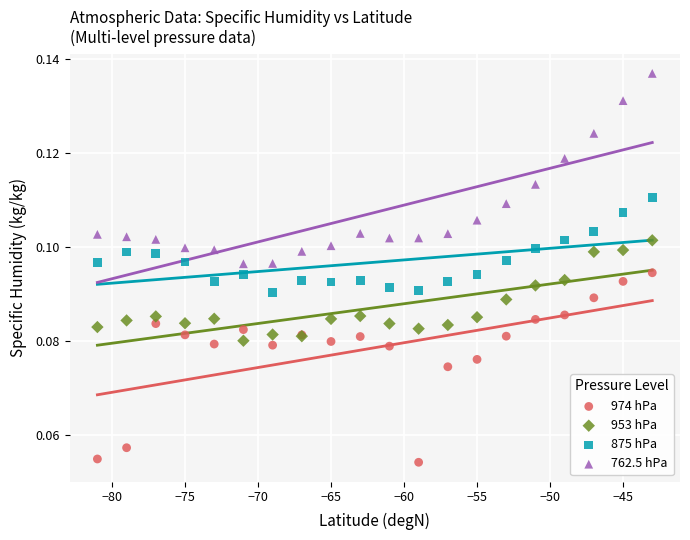

What are all the series names shown in the legend?

974 hPa, 953 hPa, 875 hPa, 762.5 hPa